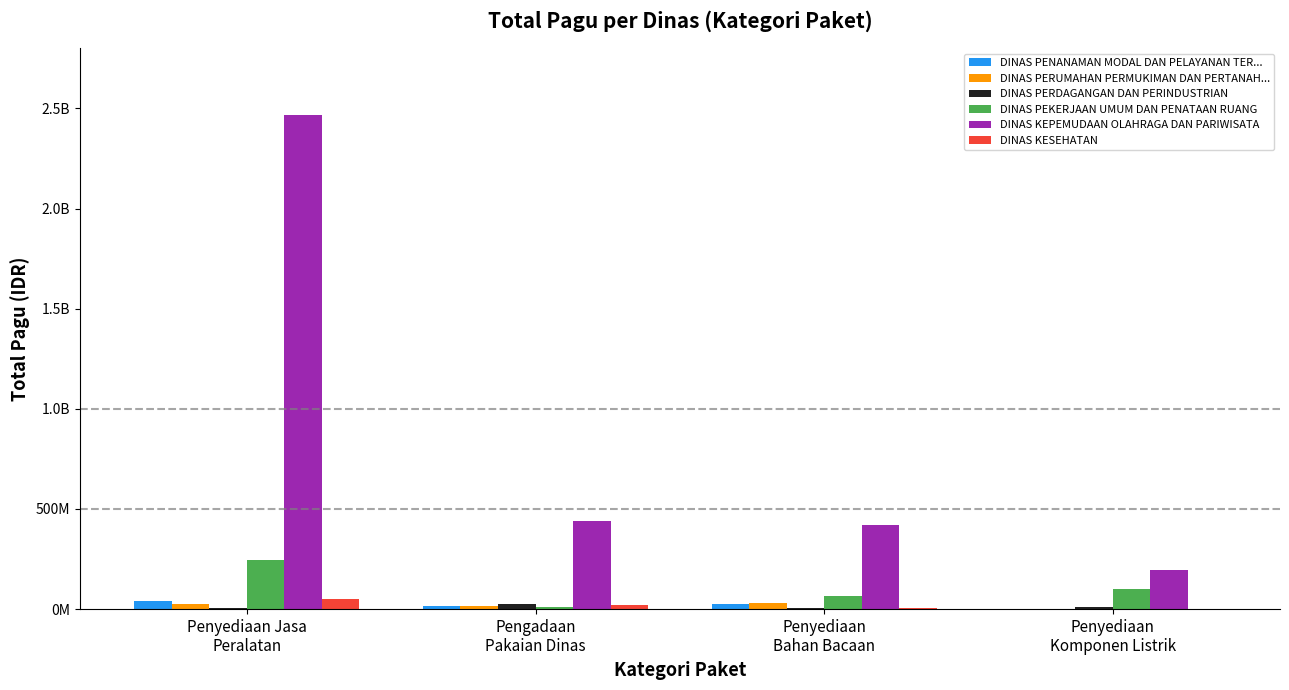

What is the greatest value displayed?

2467677613